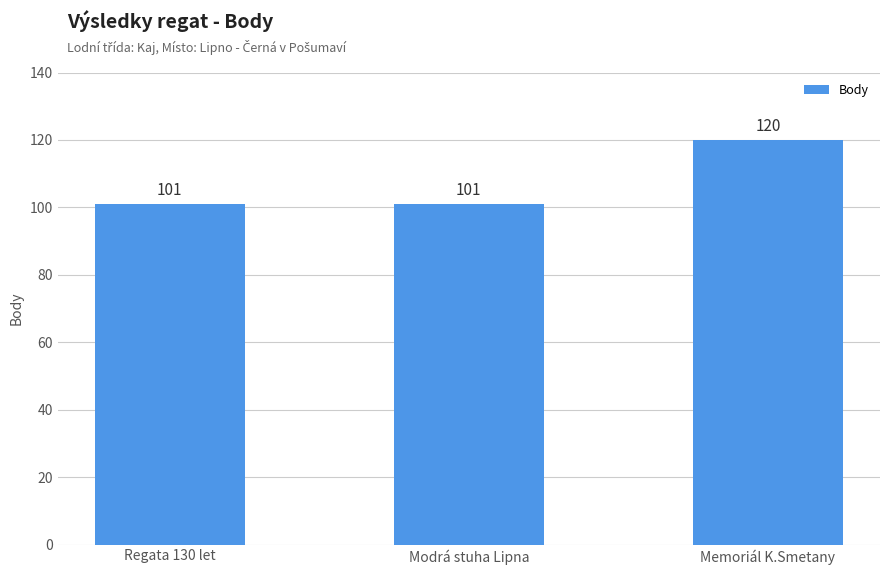

What is the approximate value at Memoriál K.Smetany?

120